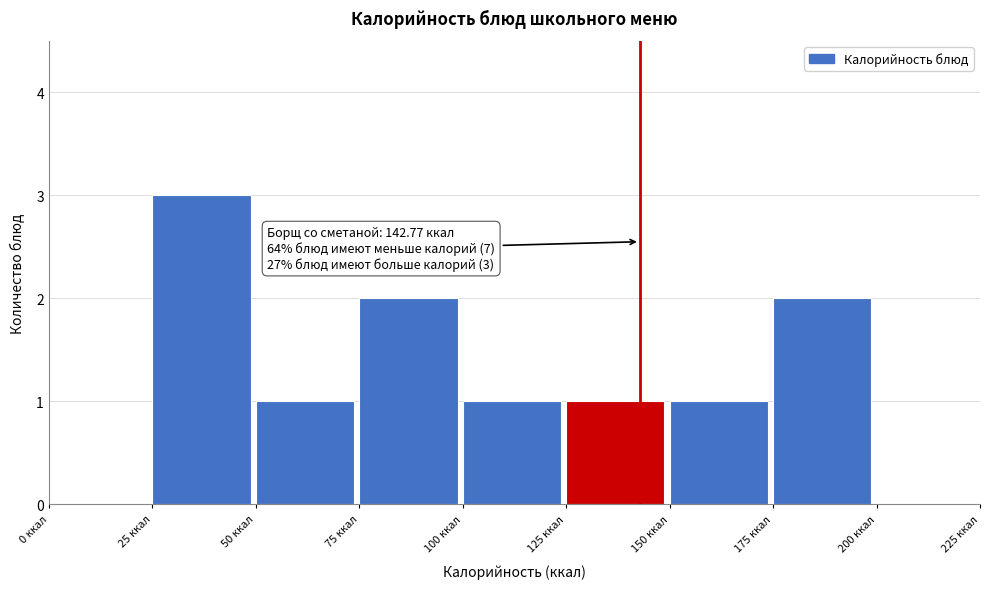

Which range on the x-axis has the tallest bar?

25 to 50